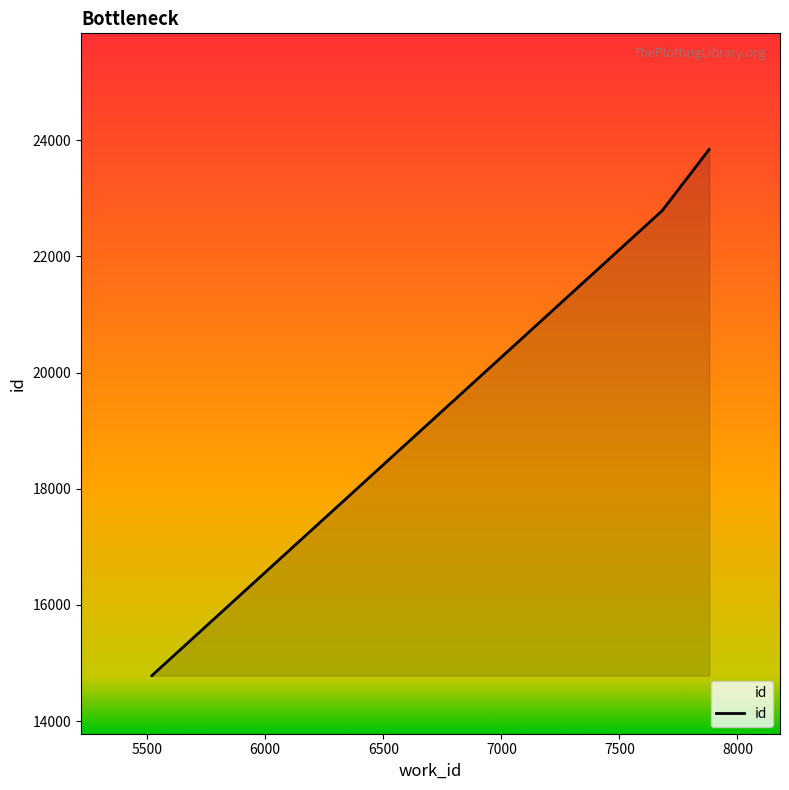

How many data points does each series have?

4